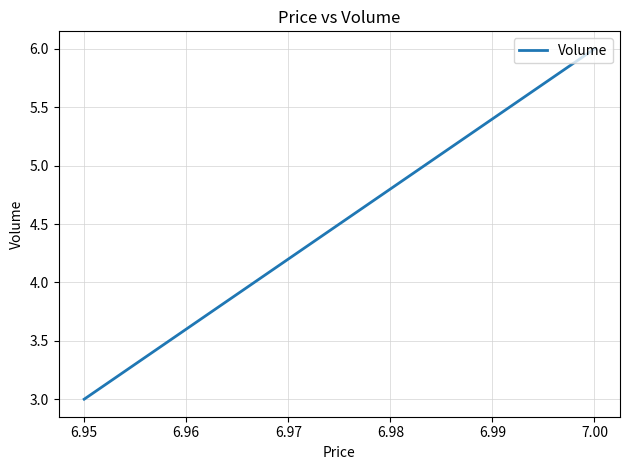

How many lines are shown in the chart?

1